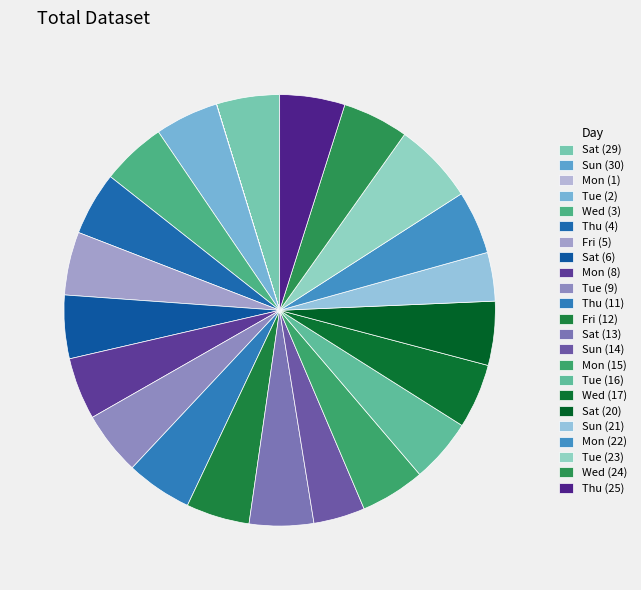

What is the largest slice in the pie chart?

Tue (23)